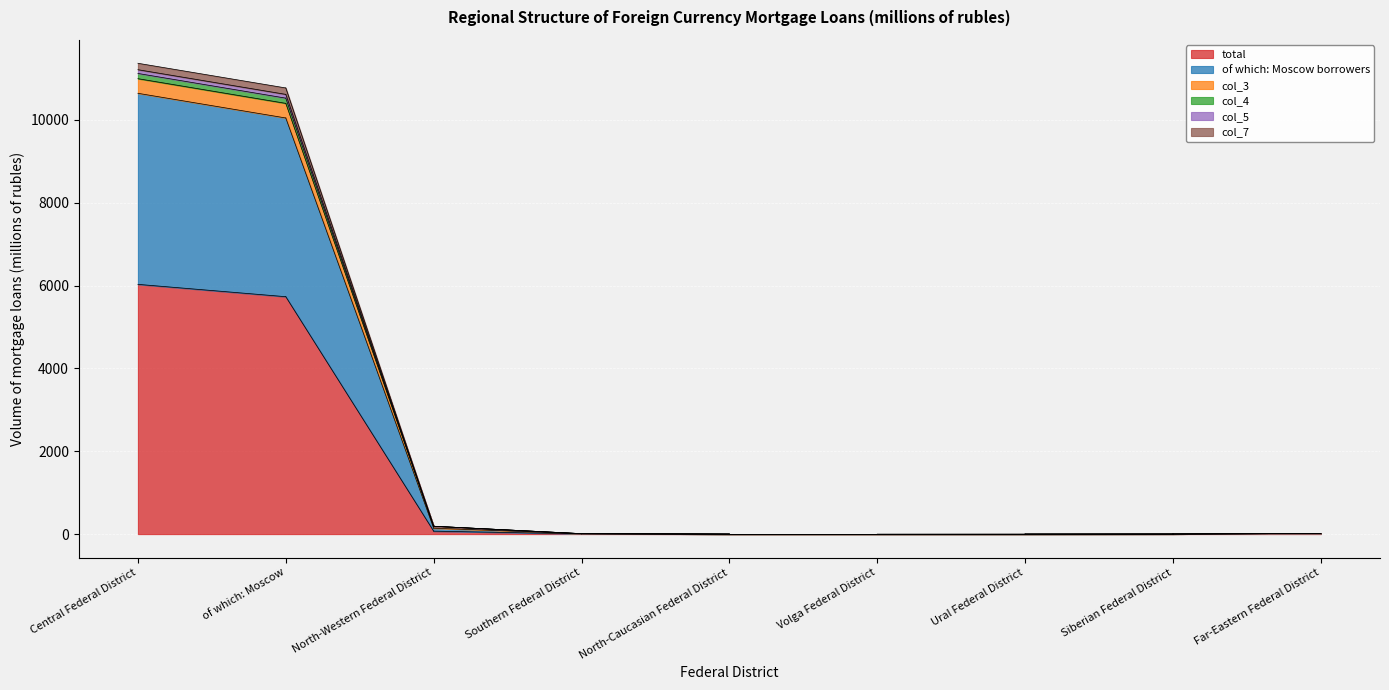

Reading left to right, extract all data points from this chart.

total: Central Federal District=6030	of which: Moscow=5732	North-Western Federal District=71	Southern Federal District=5	North-Caucasian Federal District=0	Volga Federal District=0	Ural Federal District=0	Siberian Federal District=2	Far-Eastern Federal District=15
of which: Moscow borrowers: Central Federal District=4613	of which: Moscow=4315	North-Western Federal District=71	Southern Federal District=5	North-Caucasian Federal District=0	Volga Federal District=0	Ural Federal District=0	Siberian Federal District=0	Far-Eastern Federal District=0
col_3: Central Federal District=353	of which: Moscow=353	North-Western Federal District=47	Southern Federal District=0	North-Caucasian Federal District=0	Volga Federal District=0	Ural Federal District=0	Siberian Federal District=0	Far-Eastern Federal District=0
col_4: Central Federal District=126	of which: Moscow=126	North-Western Federal District=0	Southern Federal District=0	North-Caucasian Federal District=0	Volga Federal District=0	Ural Federal District=0	Siberian Federal District=0	Far-Eastern Federal District=0
col_5: Central Federal District=91	of which: Moscow=91	North-Western Federal District=0	Southern Federal District=0	North-Caucasian Federal District=0	Volga Federal District=0	Ural Federal District=0	Siberian Federal District=0	Far-Eastern Federal District=0
col_7: Central Federal District=155	of which: Moscow=155	North-Western Federal District=0	Southern Federal District=0	North-Caucasian Federal District=0	Volga Federal District=0	Ural Federal District=2	Siberian Federal District=0	Far-Eastern Federal District=0